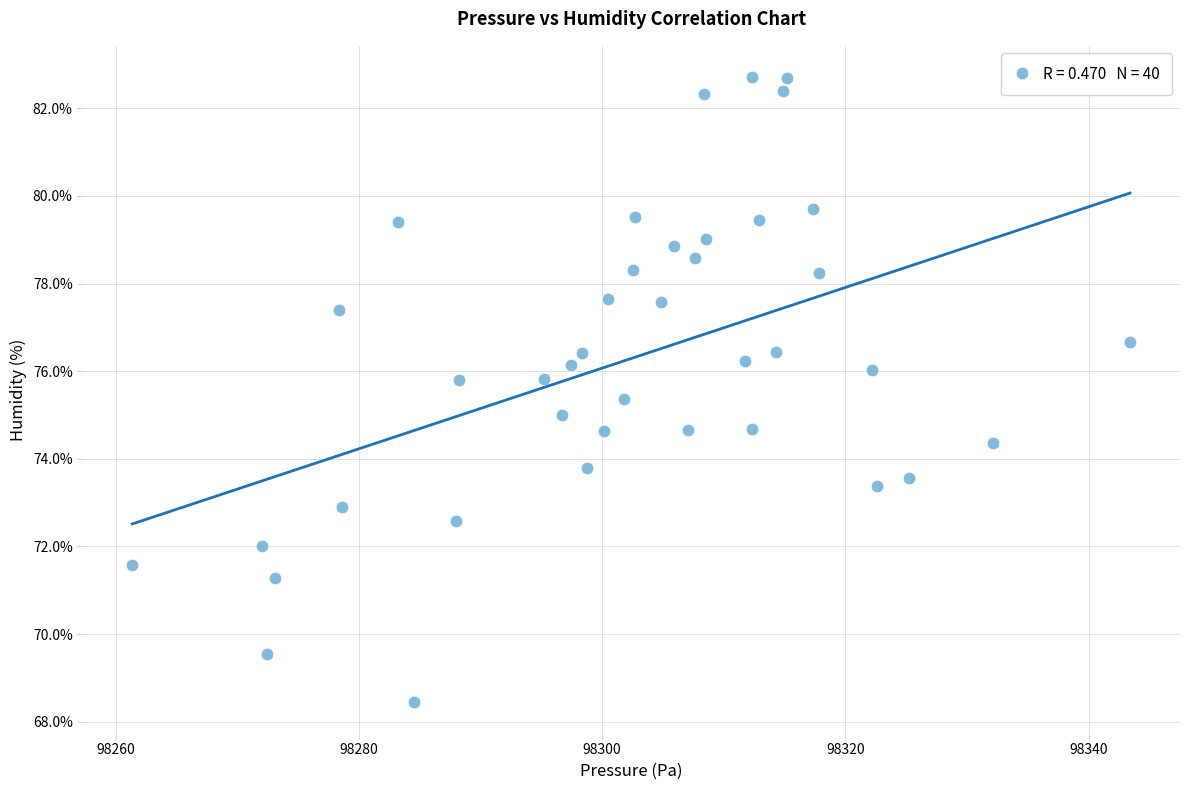

What is the range of X values (max minus min)?

82.0